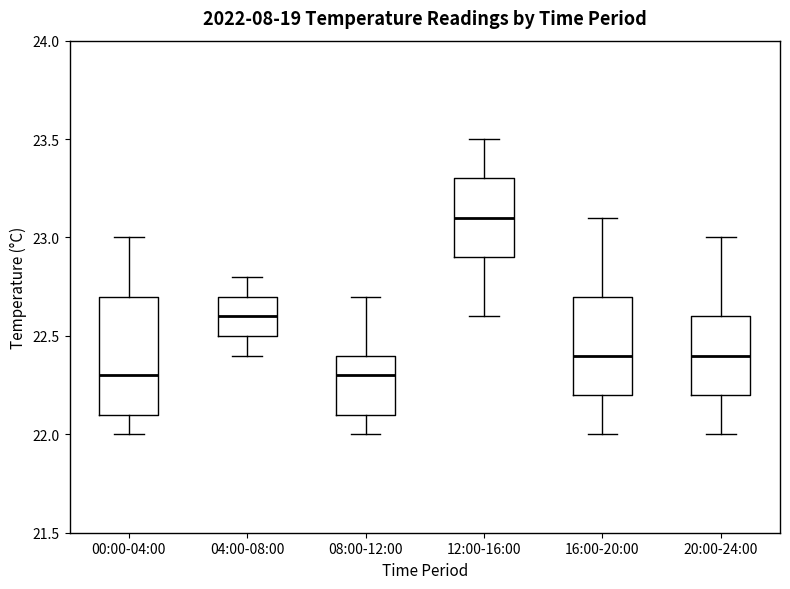

Which box's median line is the highest?

12:00-16:00